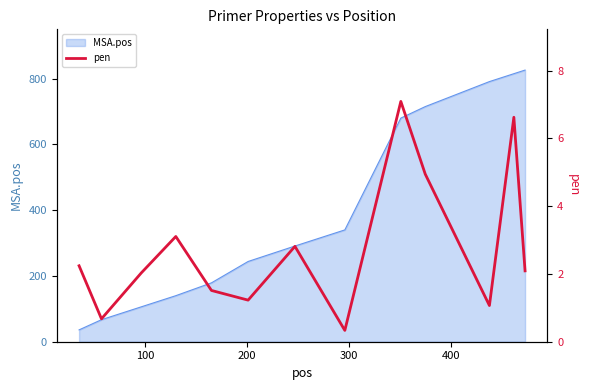

How many data points are above 2?

8